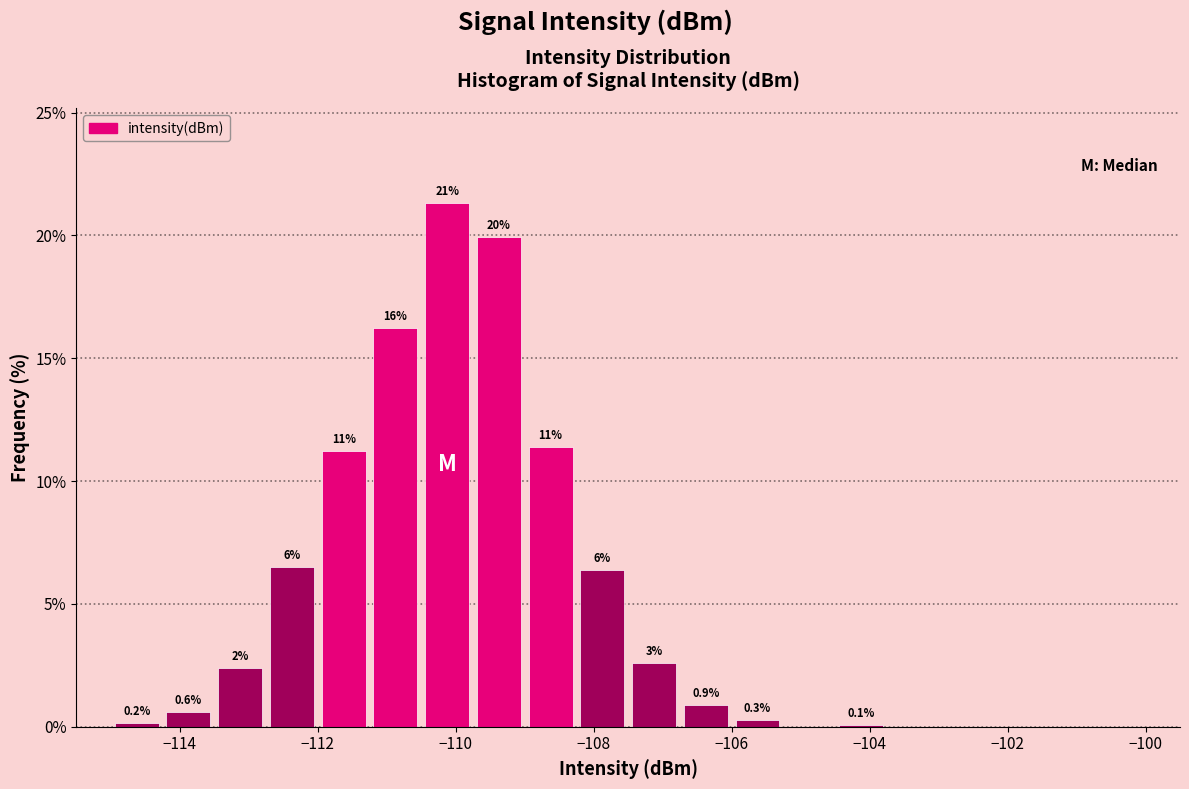

Around what value on the x-axis is the tallest bar? Give the approximate position of its centre, as read against the axis.

-110.2